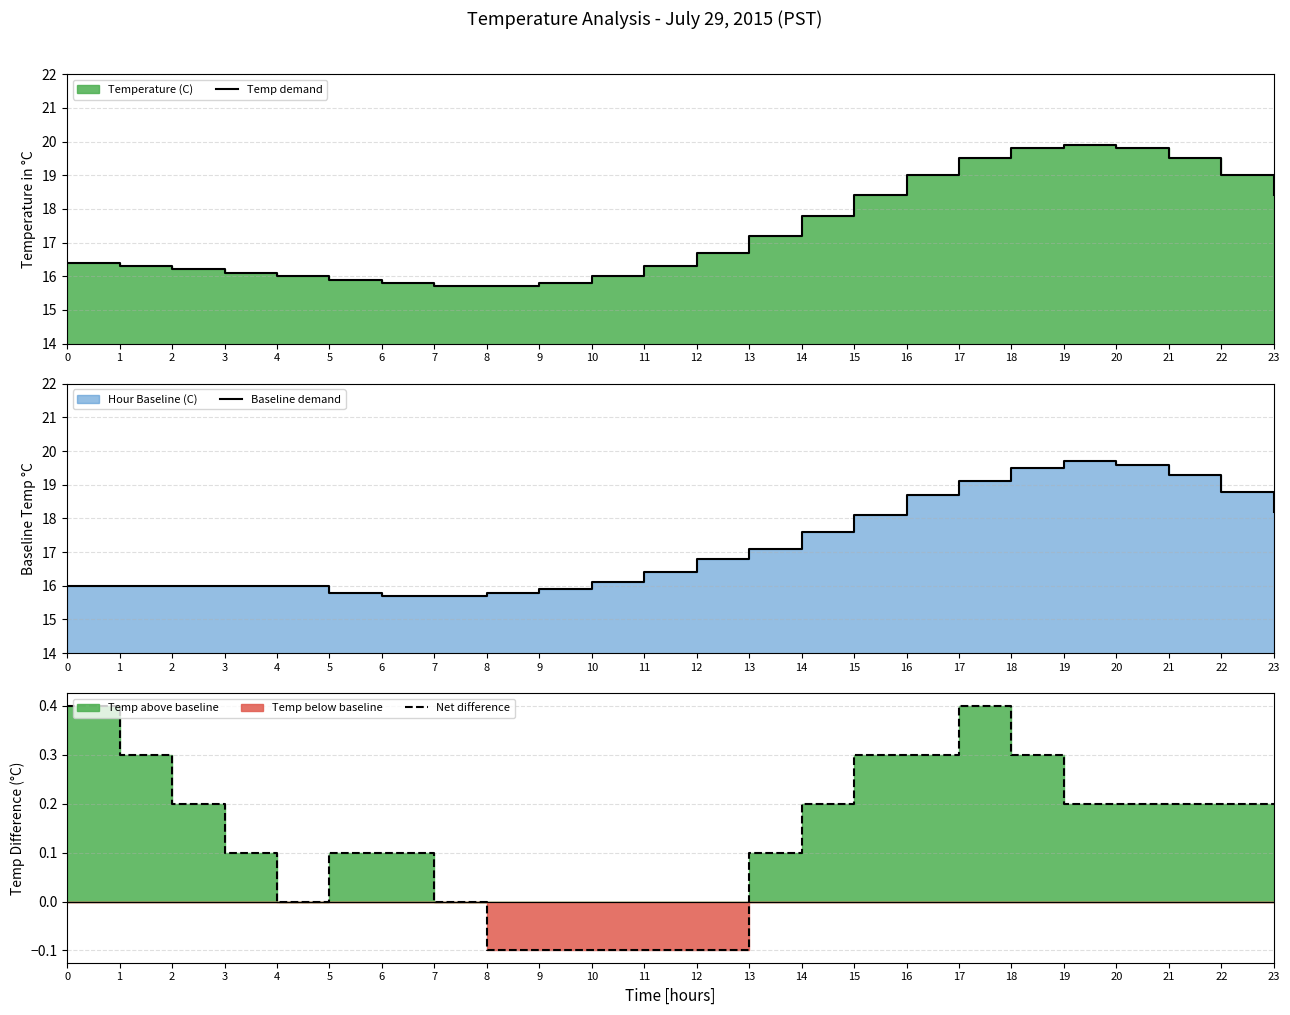

Rank the series at 23 from highest to lowest value.

Temp demand, Baseline demand, Net difference